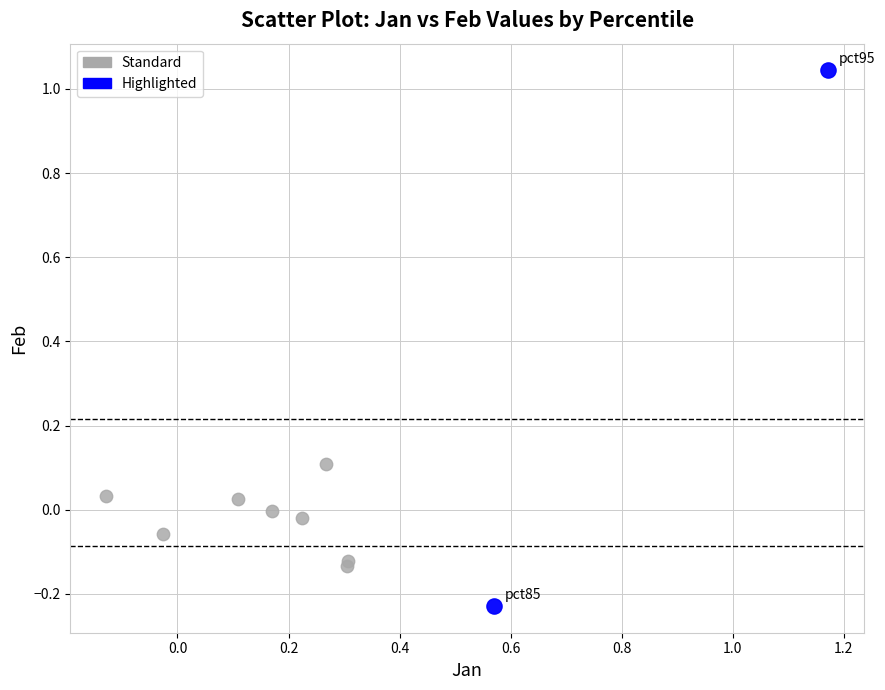

Which series contains the highest Y value?

Highlighted